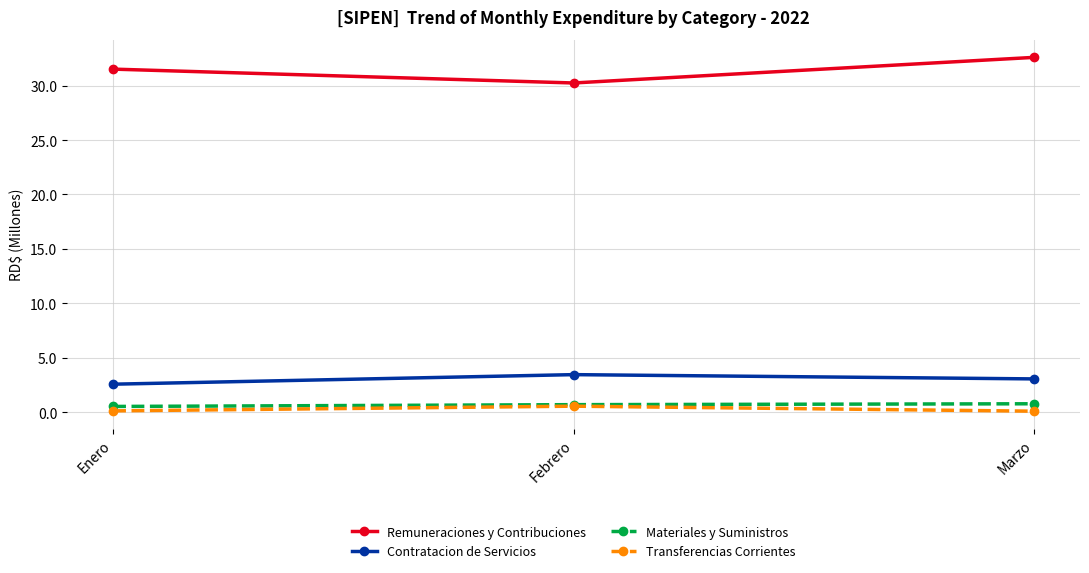

The value of Contratacion de Servicios at Febrero is 3.4. True or false?

True